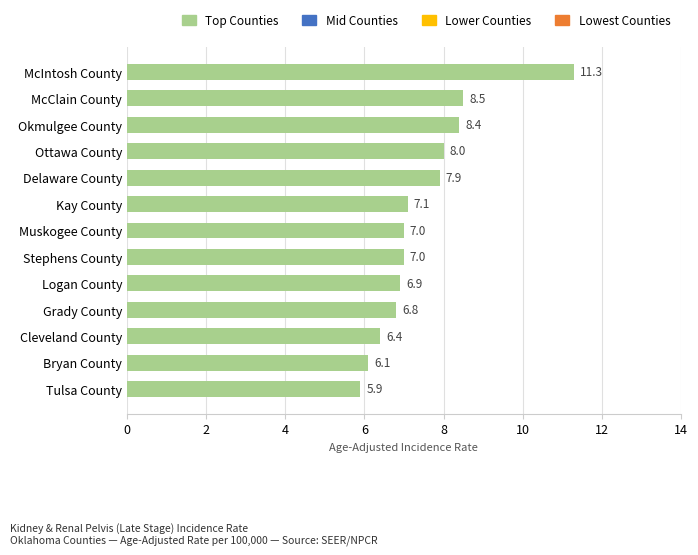

Reading bottom to top, transcribe all the data shown in this chart.

Tulsa County=5.9	Bryan County=6.1	Cleveland County=6.4	Grady County=6.8	Logan County=6.9	Stephens County=7.0	Muskogee County=7.0	Kay County=7.1	Delaware County=7.9	Ottawa County=8.0	Okmulgee County=8.4	McClain County=8.5	McIntosh County=11.3